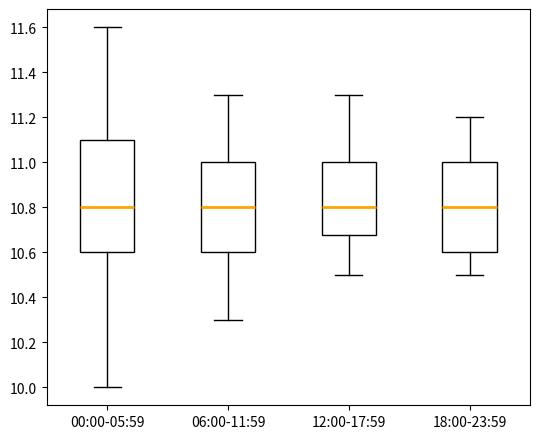

Reading left to right, read every box against the y-axis: the position of its median line, the range the box covers, and the ends of its whiskers. The values are not printed on the chart, so give them approximately, as read against the axis.

00:00-05:59: median 10.80, box 10.60 to 11.10, whiskers 10.00 to 11.60
06:00-11:59: median 10.80, box 10.60 to 11.00, whiskers 10.30 to 11.30
12:00-17:59: median 10.80, box 10.68 to 11.00, whiskers 10.50 to 11.30
18:00-23:59: median 10.80, box 10.60 to 11.00, whiskers 10.50 to 11.20